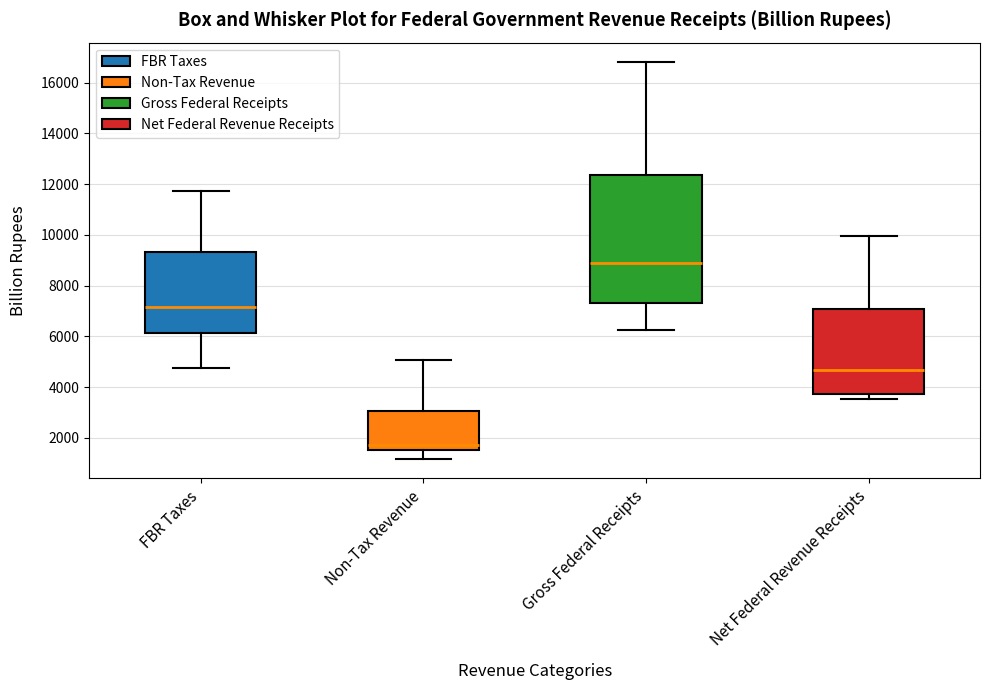

Reading left to right, transcribe this box plot: for each box, give where its median line is, the range the box spans, and where its two whiskers end, as read against the y-axis. The values are not printed on the chart, so give them approximately, as read against the axis.

FBR Taxes: median 7200, box 6200 to 9400, whiskers 4800 to 11800
Non-Tax Revenue: median 1800, box 1600 to 3000, whiskers 1200 to 5000
Gross Federal Receipts: median 8800, box 7400 to 12400, whiskers 6200 to 16800
Net Federal Revenue Receipts: median 4600, box 3800 to 7000, whiskers 3600 to 10000